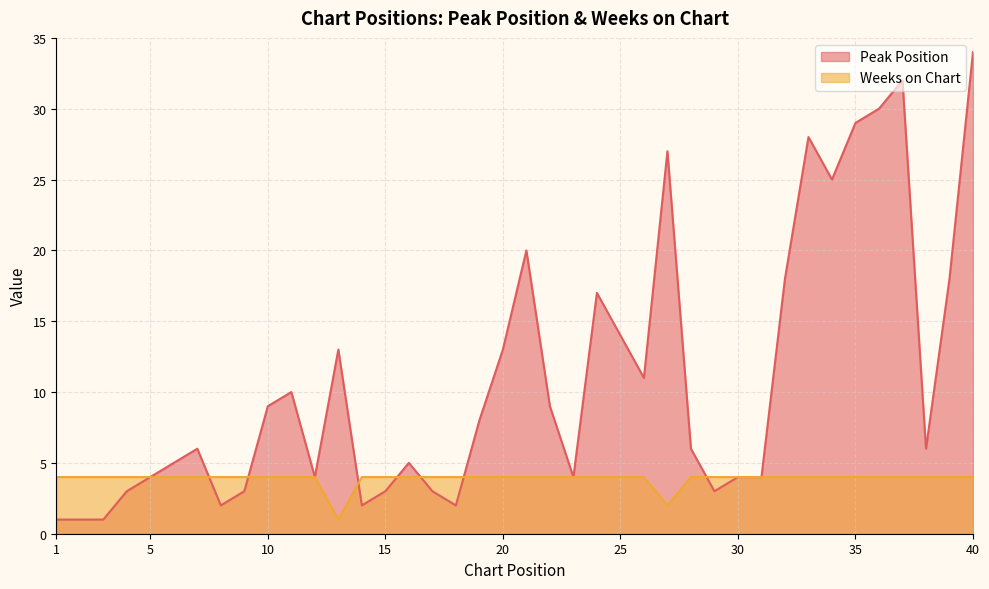

List the series in order of their overall mean, lowest first.

Weeks on Chart, Peak Position